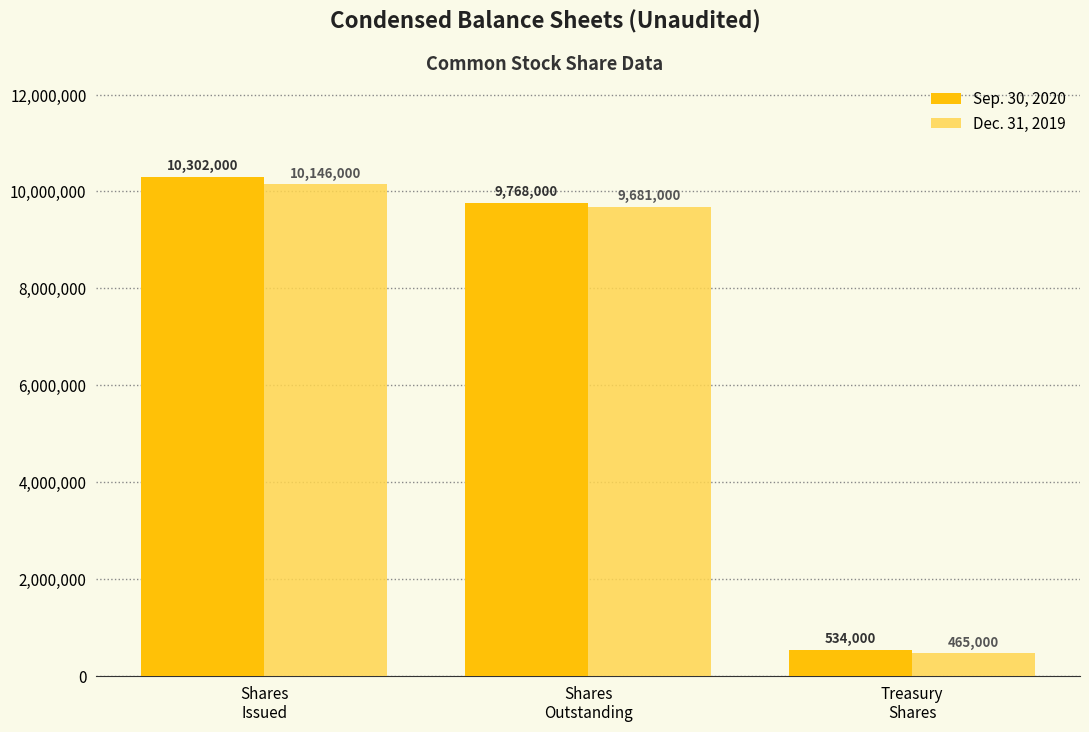

What is the label of the 1st bar from the left?

Shares
Issued